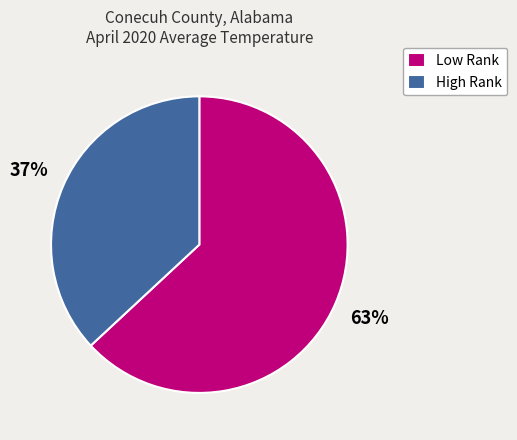

Is High Rank the majority of the pie?

No